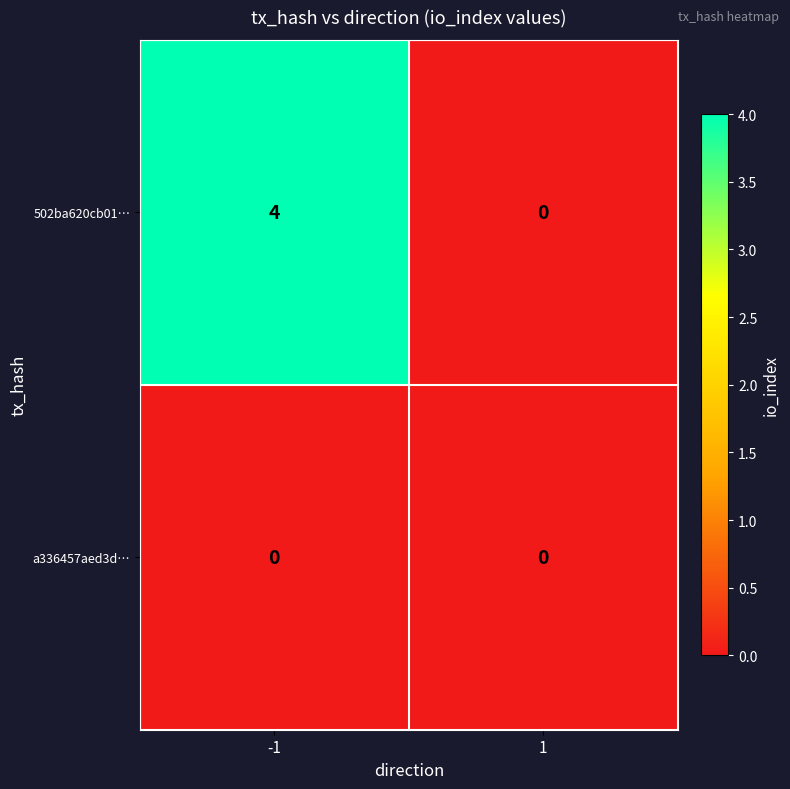

At which category is the sum across all series the highest?

-1